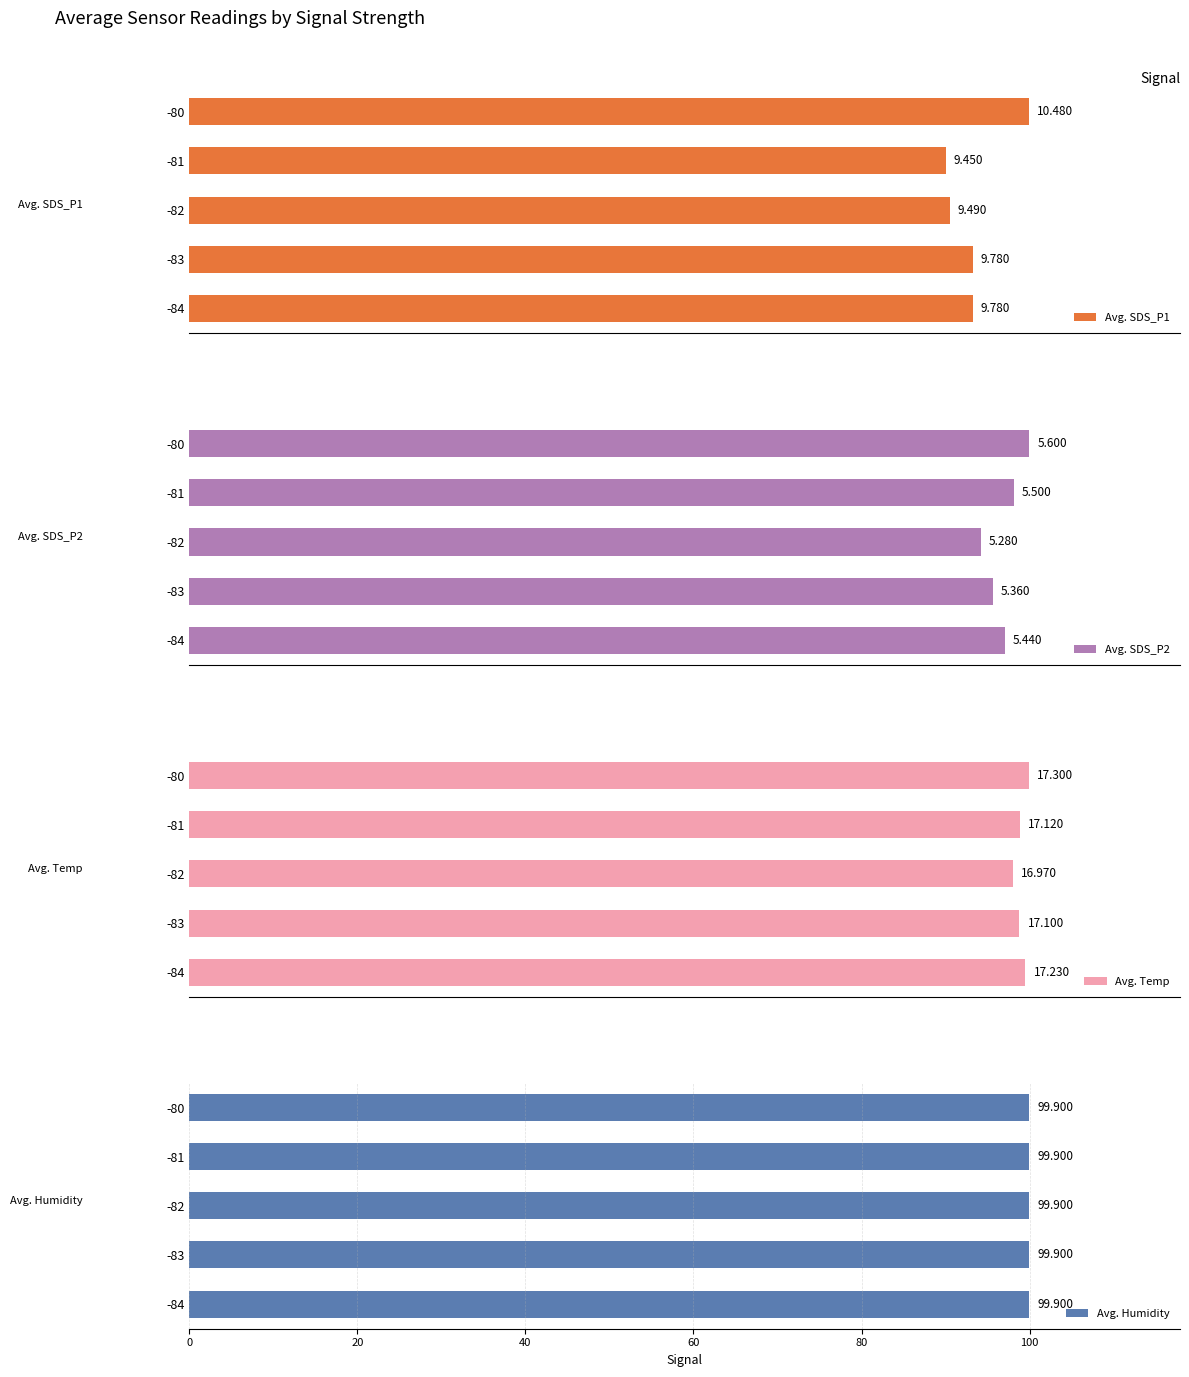

How many series are shown in this chart?

4